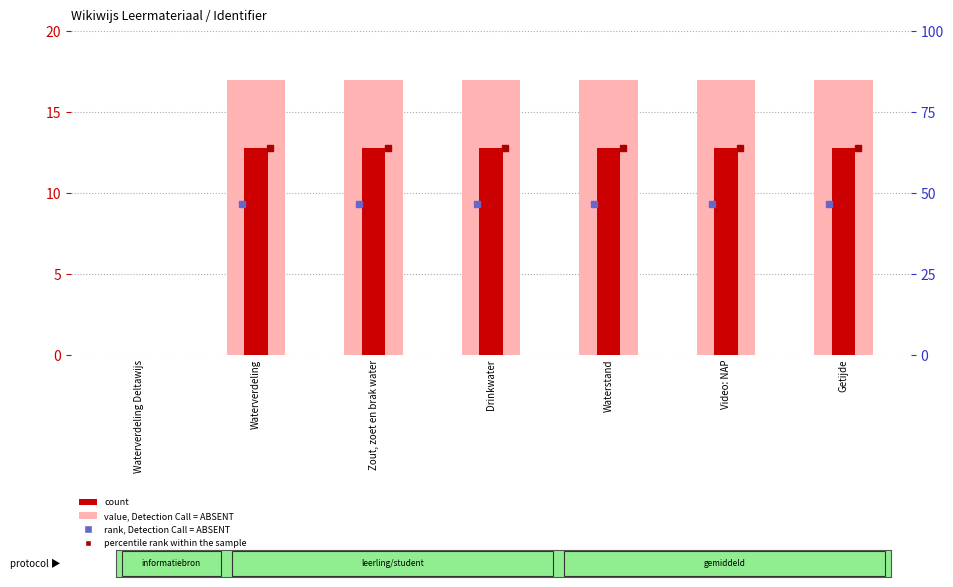

How many categories are shown in the chart?

7